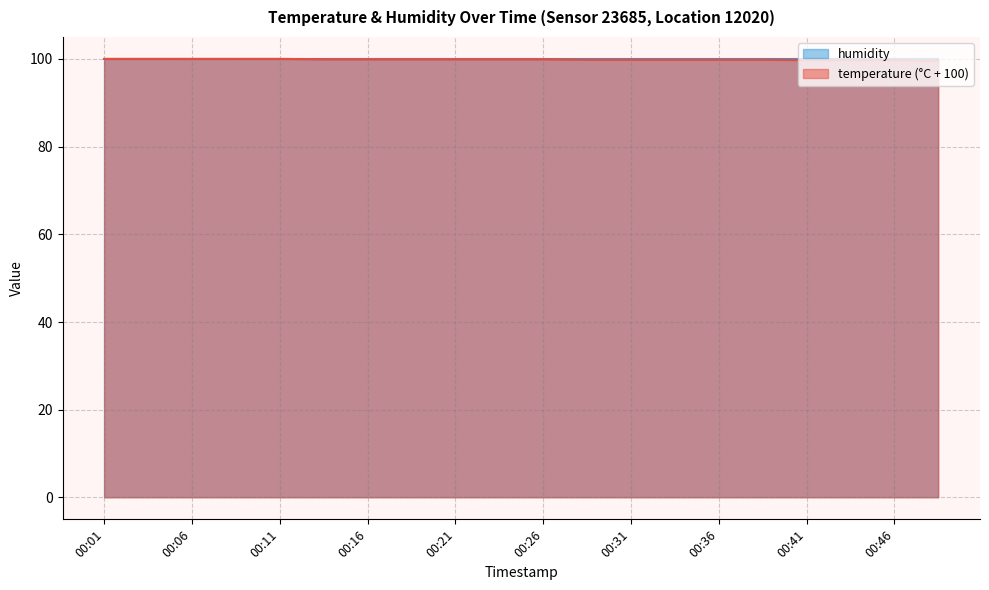

What is the sum of all values?

1997.1